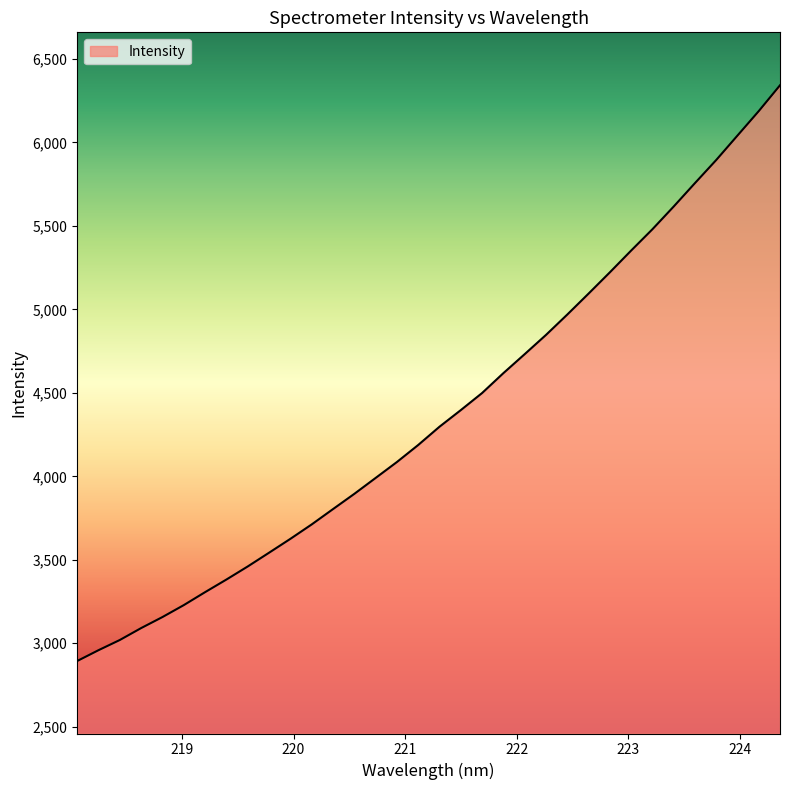

True or false: the data has more than 1 interior local peaks.

False